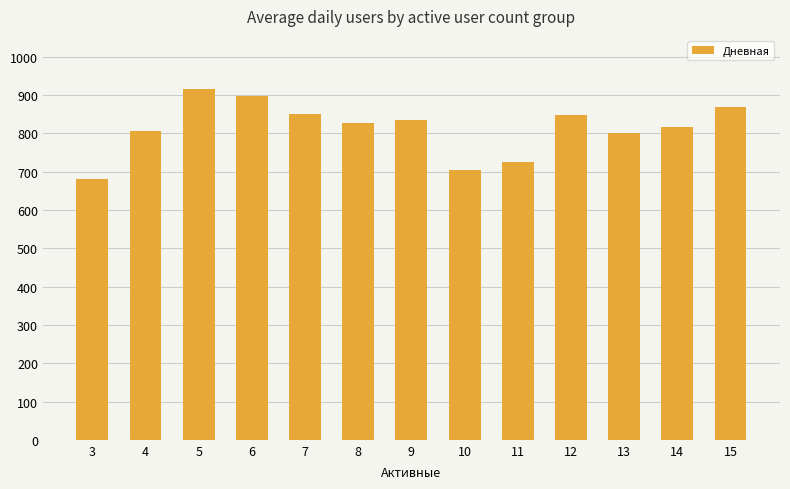

What is the minimum value shown in the chart?

682